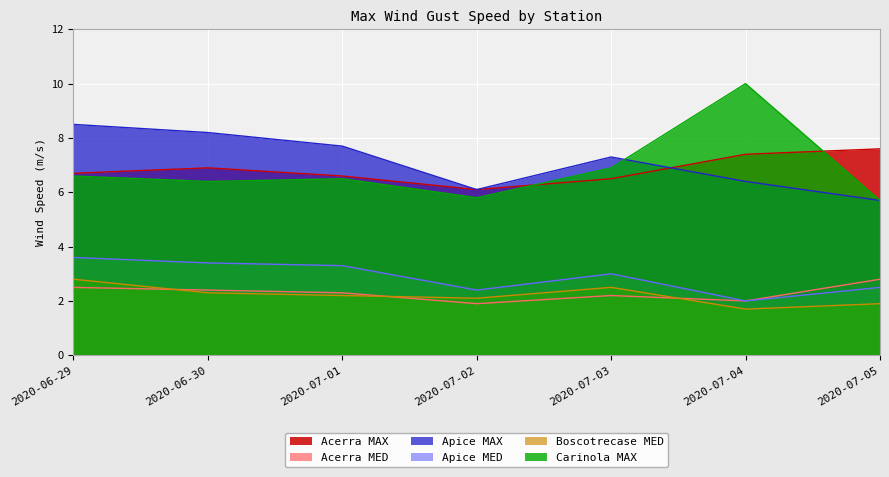

What is the lowest value of the Apice MAX series?

5.7